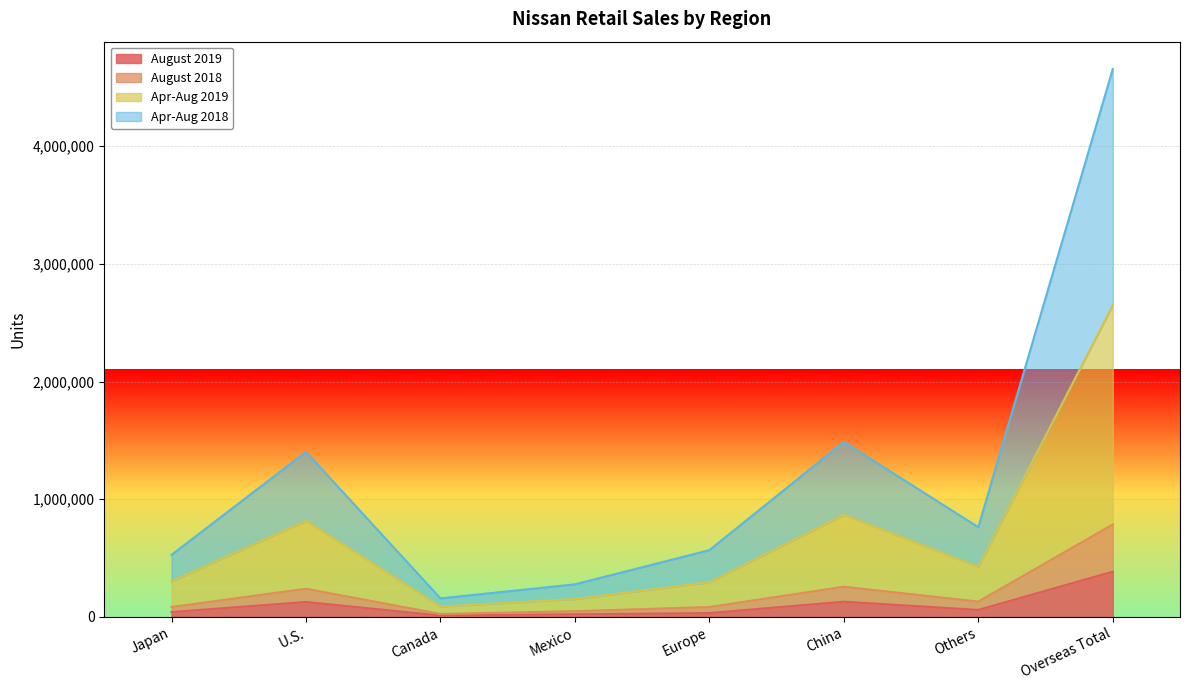

At which label does August 2018 reach its minimum?

Canada